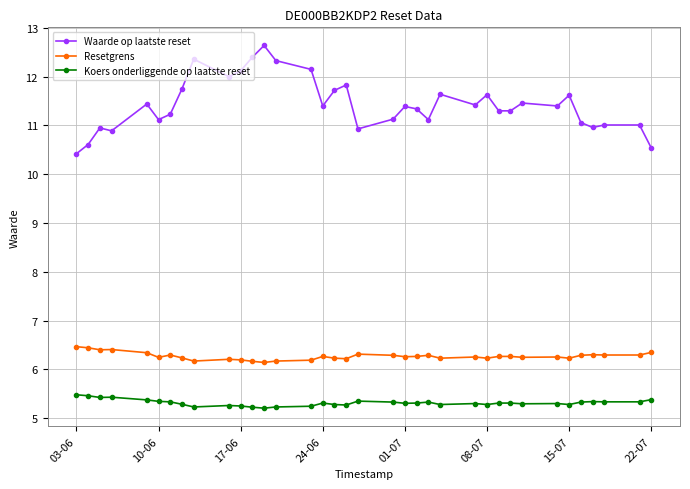

What is the smallest value displayed?

5.2